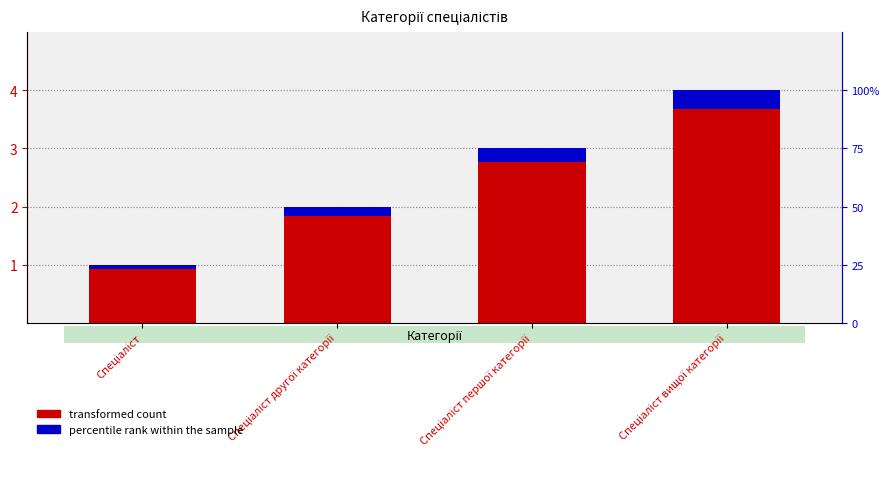

How many bars are there in total?

8